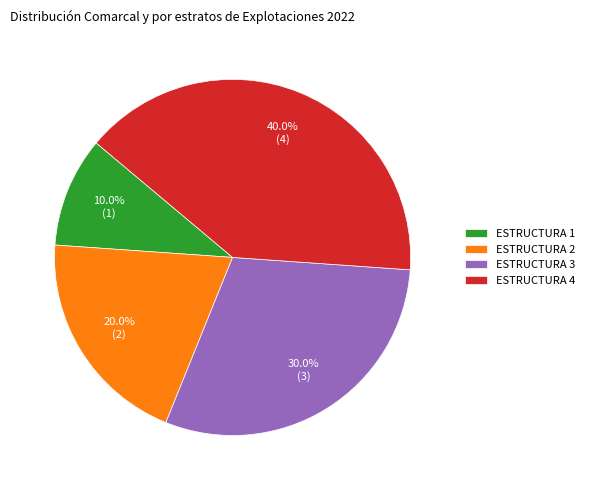

Which slice is the smallest?

ESTRUCTURA 1